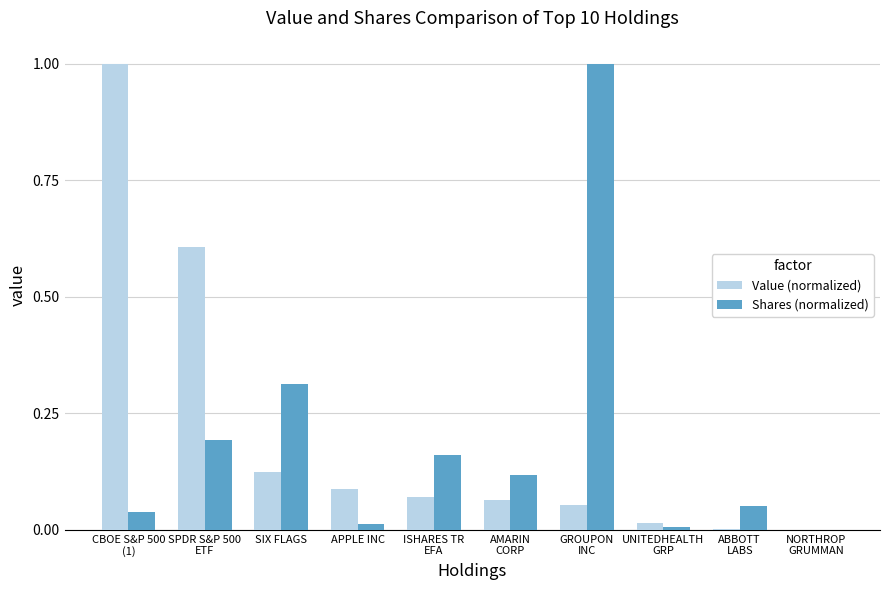

What is the sum of all Shares (normalized) values?

1.9